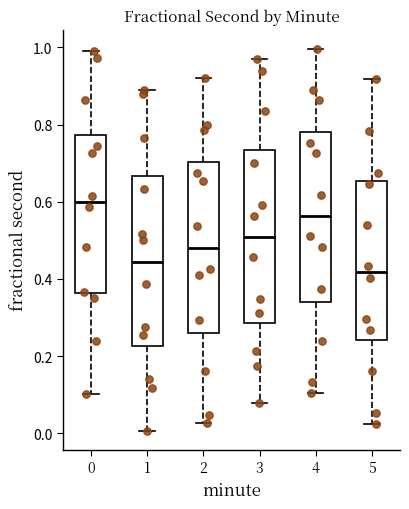

Reading left to right, read every box against the y-axis: the position of its median line, the range the box covers, and the ends of its whiskers. The values are not printed on the chart, so give them approximately, as read against the axis.

0: median 0.60, box 0.36 to 0.78, whiskers 0.10 to 0.98
1: median 0.44, box 0.22 to 0.66, whiskers 0.00 to 0.90
2: median 0.48, box 0.26 to 0.70, whiskers 0.02 to 0.92
3: median 0.50, box 0.28 to 0.74, whiskers 0.08 to 0.96
4: median 0.56, box 0.34 to 0.78, whiskers 0.10 to 1.00
5: median 0.42, box 0.24 to 0.66, whiskers 0.02 to 0.92